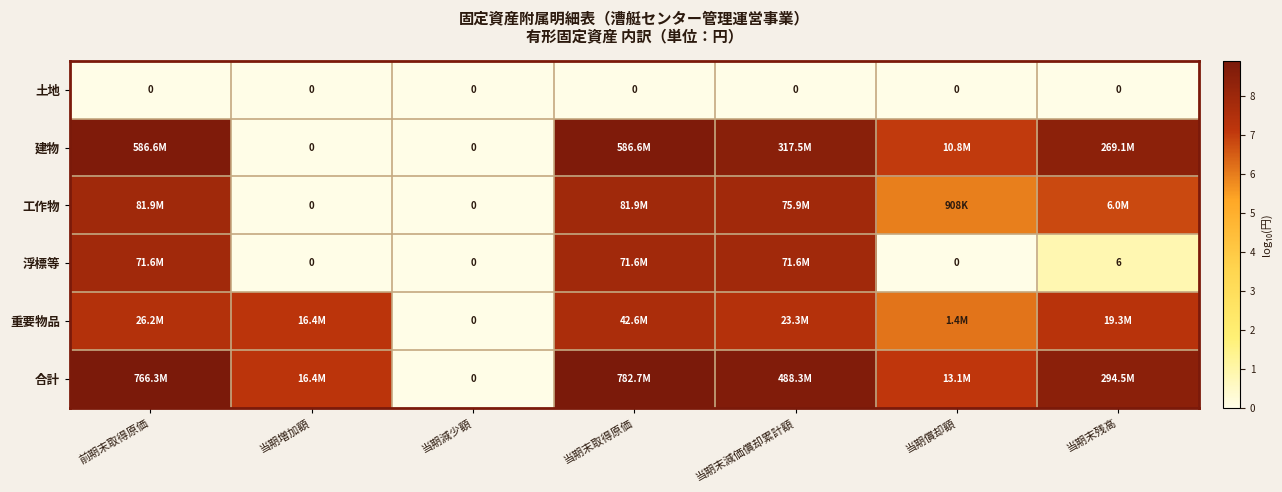

List the labels in order of 浮標等 value, largest first.

前期末取得原価, 当期末取得原価, 当期末減価償却累計額, 当期末残高, 当期増加額, 当期減少額, 当期償却額